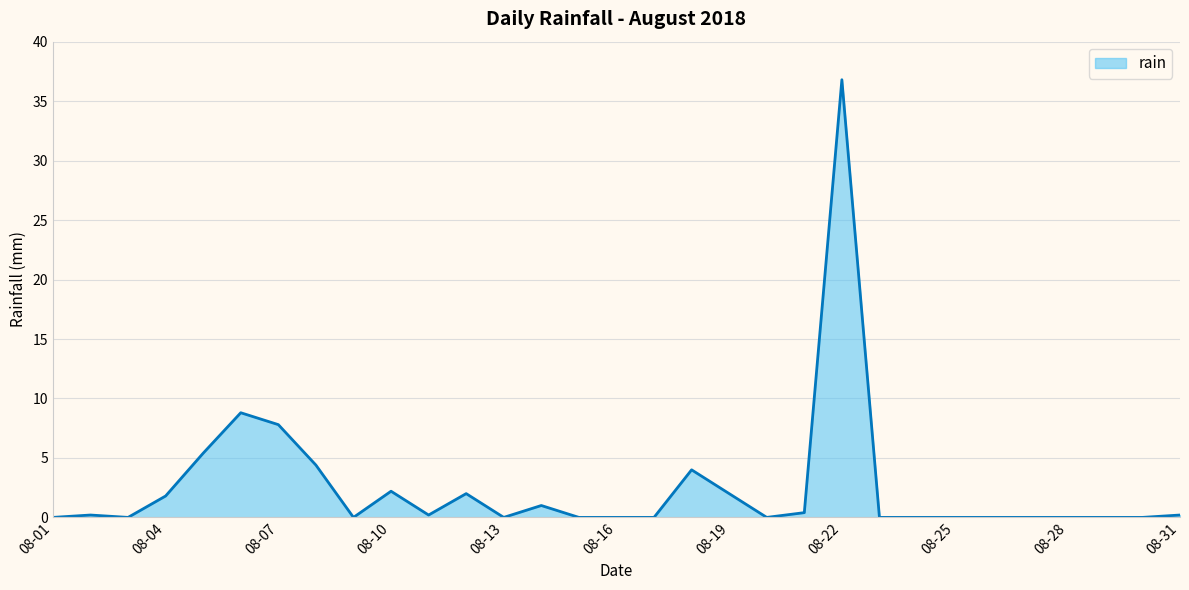

Reading left to right, what are all the values shown in this chart?

0.0	0.2	0.0	1.8	5.4	8.8	7.8	4.4	0.0	2.2	0.2	2.0	0.0	1.0	0.0	0.0	0.0	4.0	2.0	0.0	0.4	36.8	0.0	0.0	0.0	0.0	0.0	0.0	0.0	0.0	0.2